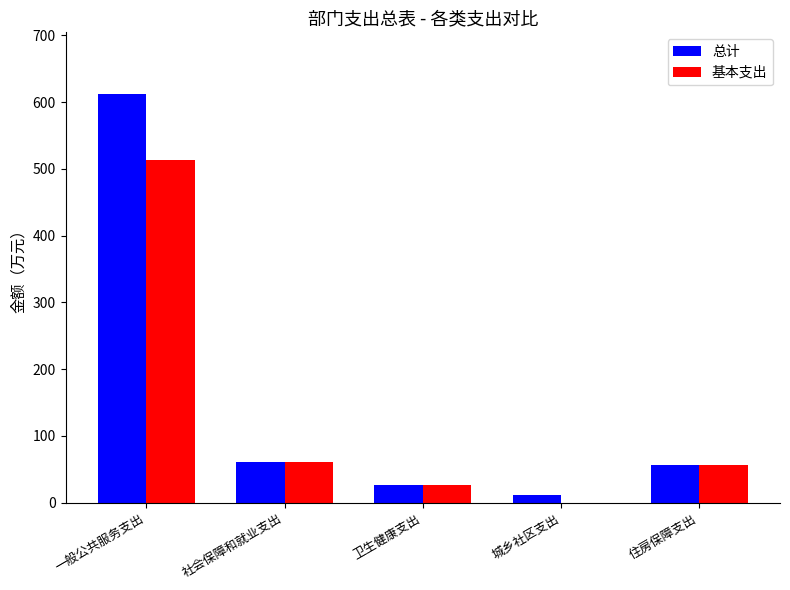

Is the value of 基本支出 at 一般公共服务支出 greater than the value of 总计 at 社会保障和就业支出?

Yes